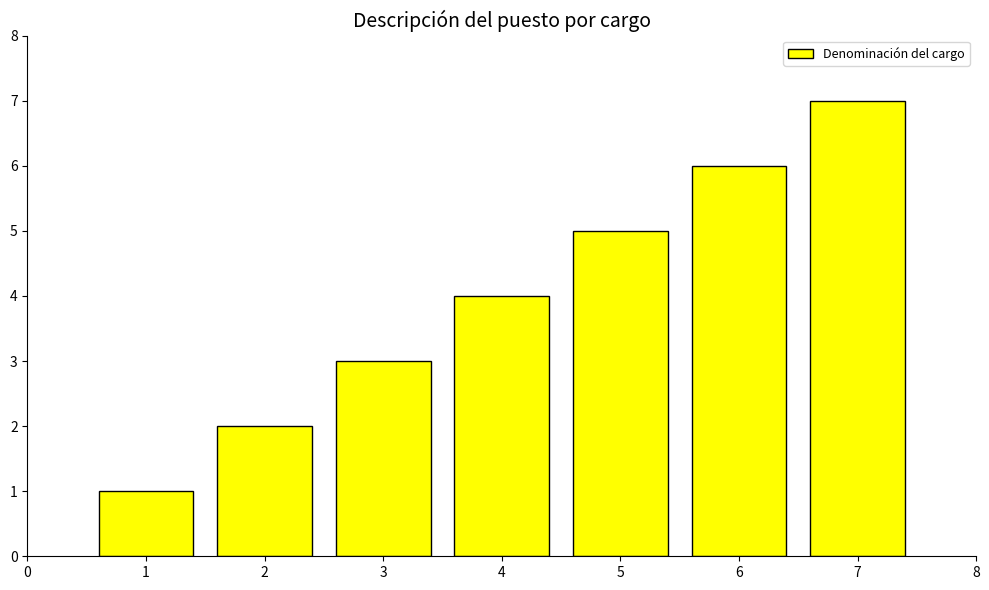

Is it true that the value at 5 is 8?

False